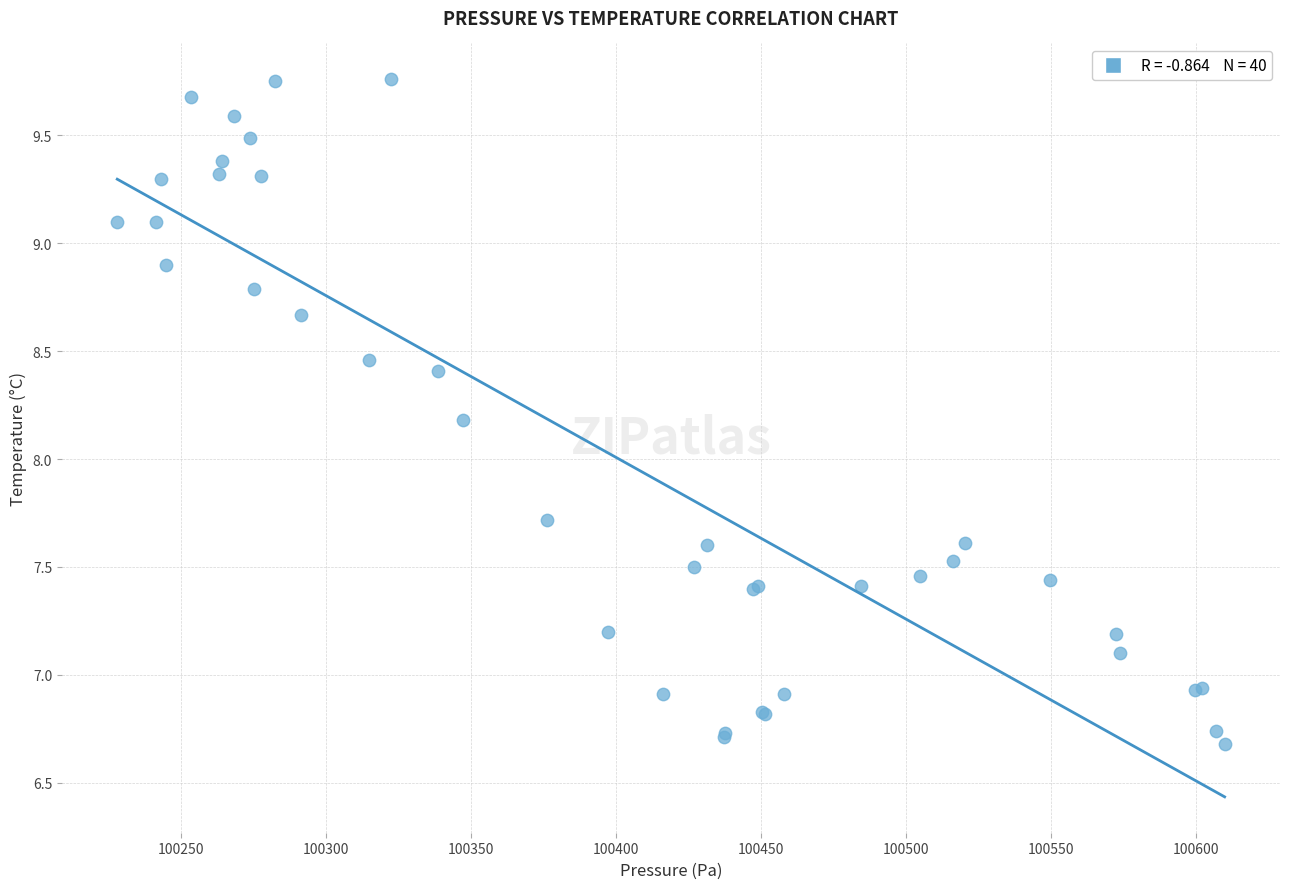

What Y value in the scatter plot is closest to 8?

8.2